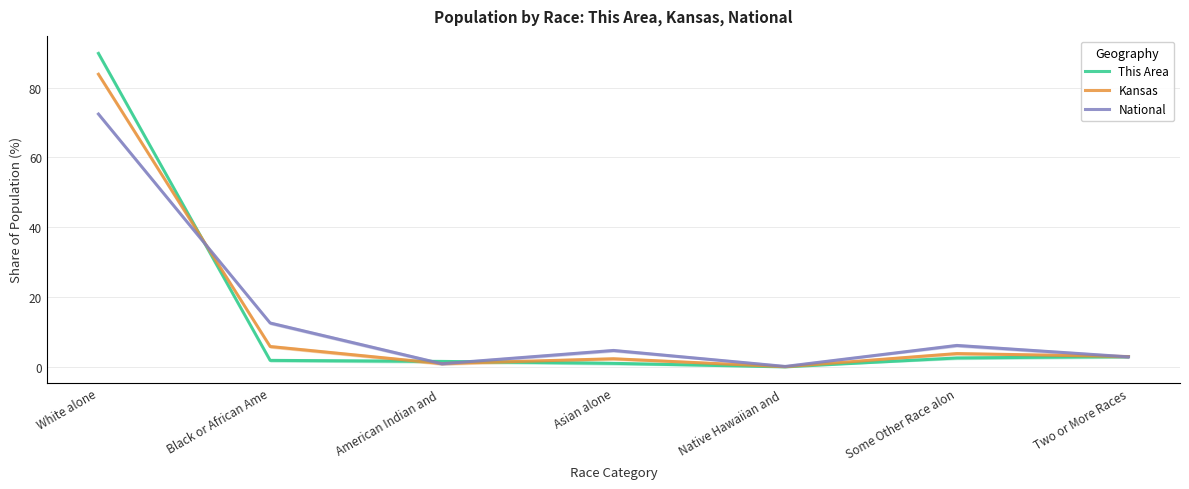

True or false: National has more than 2 points higher than both neighbors.

False